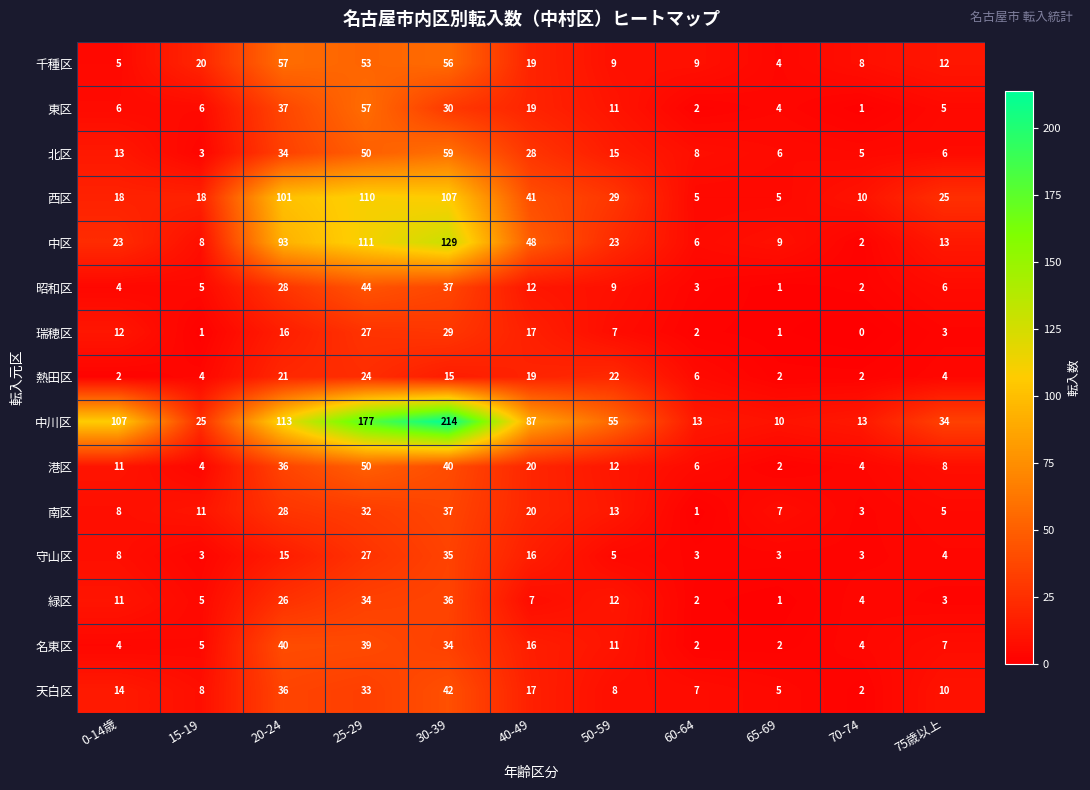

How many series are shown in this chart?

15